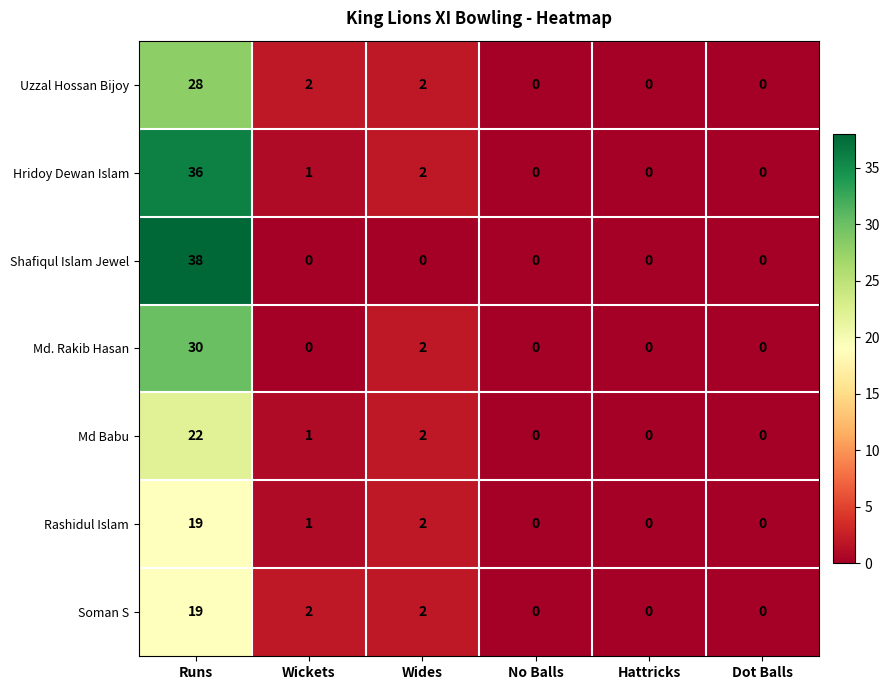

Which series has the largest total across all categories?

Hridoy Dewan Islam